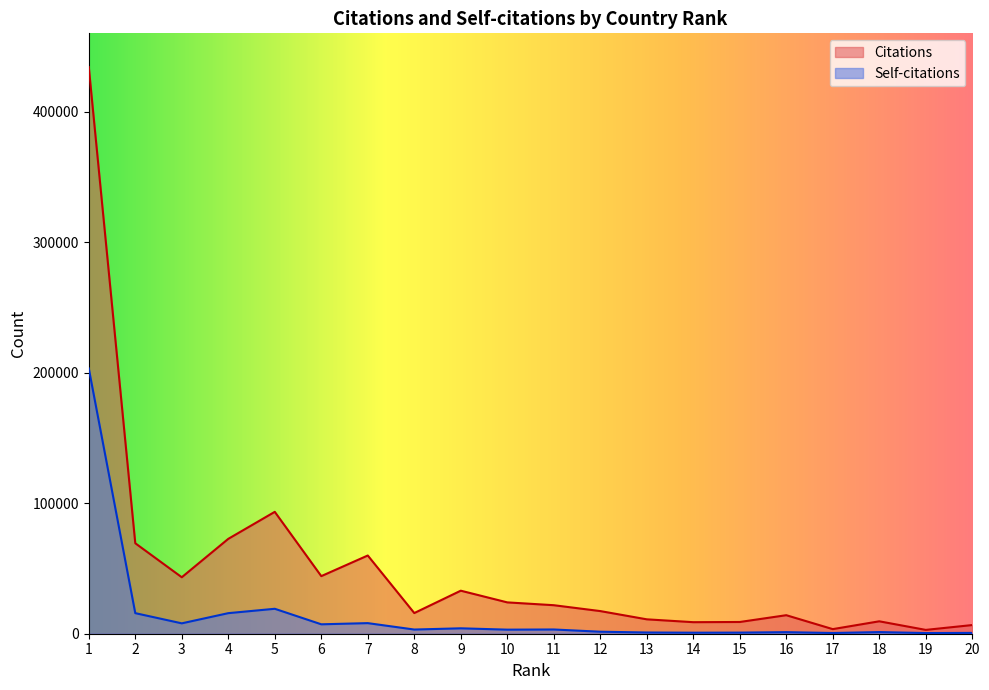

How many data points in Self-citations are above 3208?

9